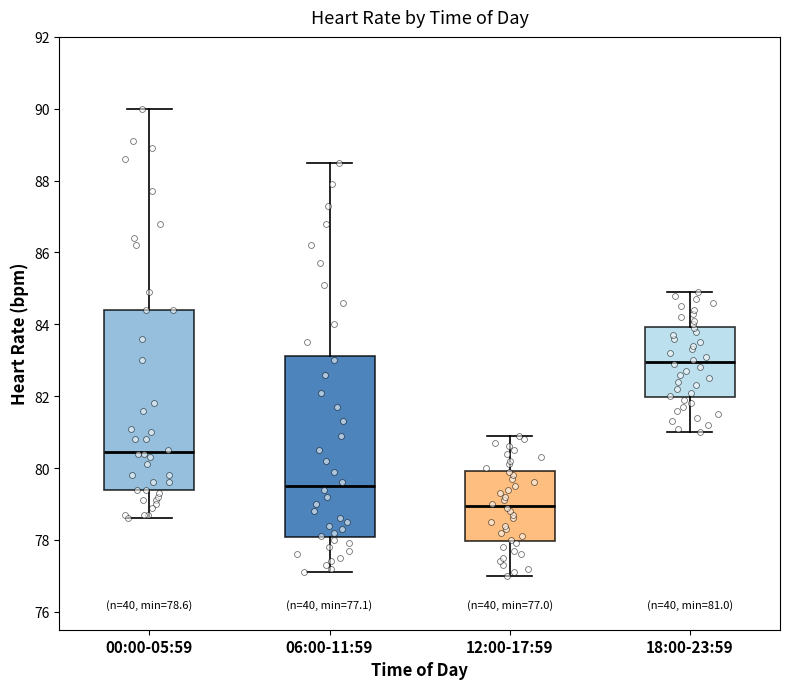

Which box's median line is the highest?

18:00-23:59